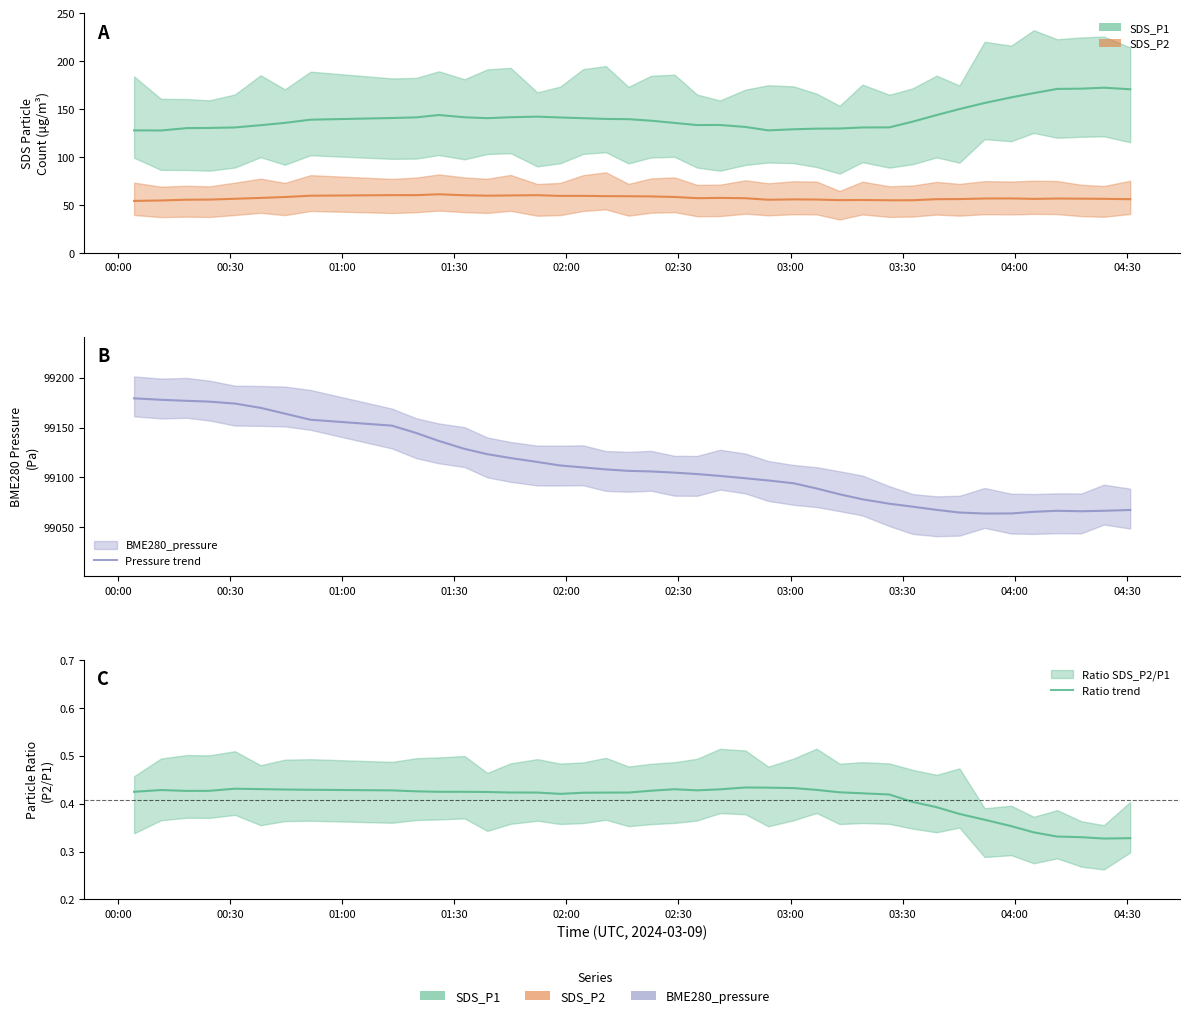

Does the chart display data point markers on the line(s)?

No